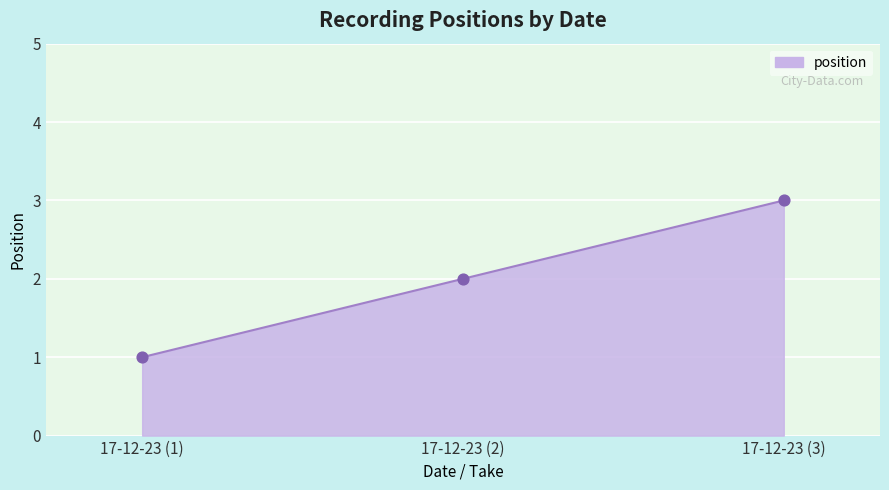

What is the change in value from 17-12-23 (1) to 17-12-23 (2)?

+1